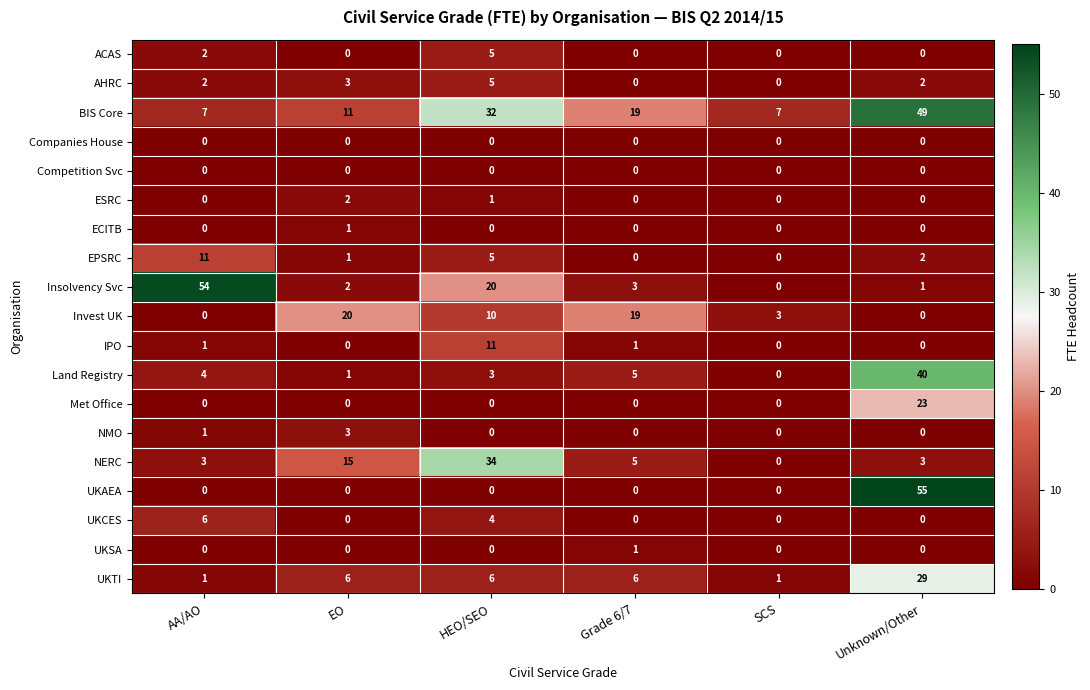

What is the maximum value shown in the chart?

55